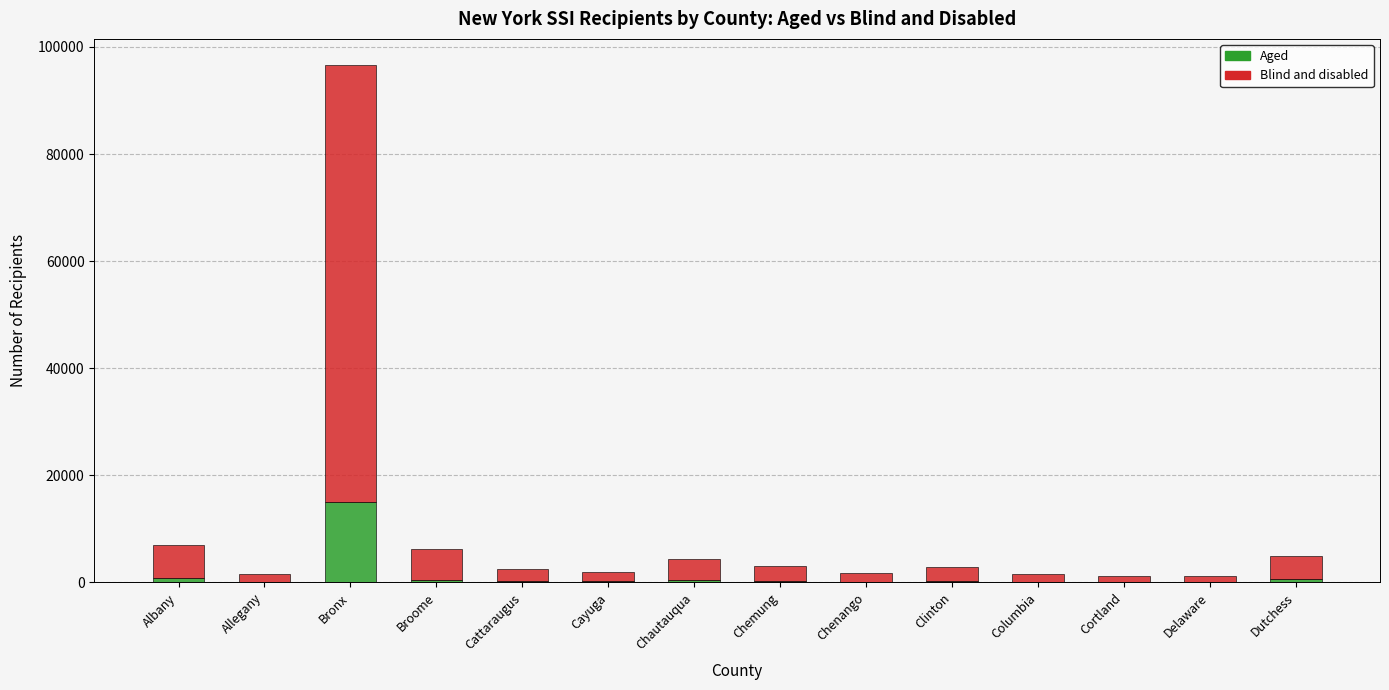

What is the maximum value for Aged?

15068